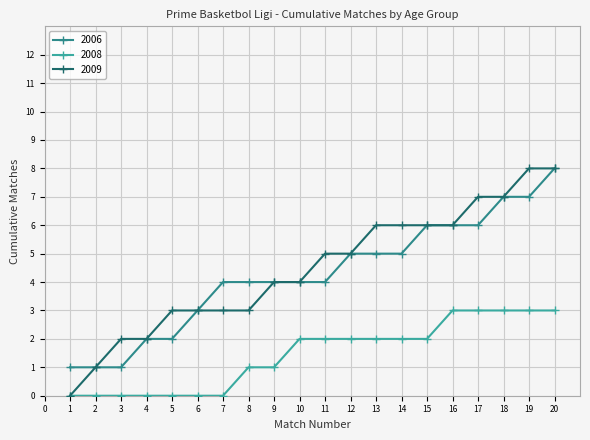

True or false: 2006 has a value of 2 at 3.

False